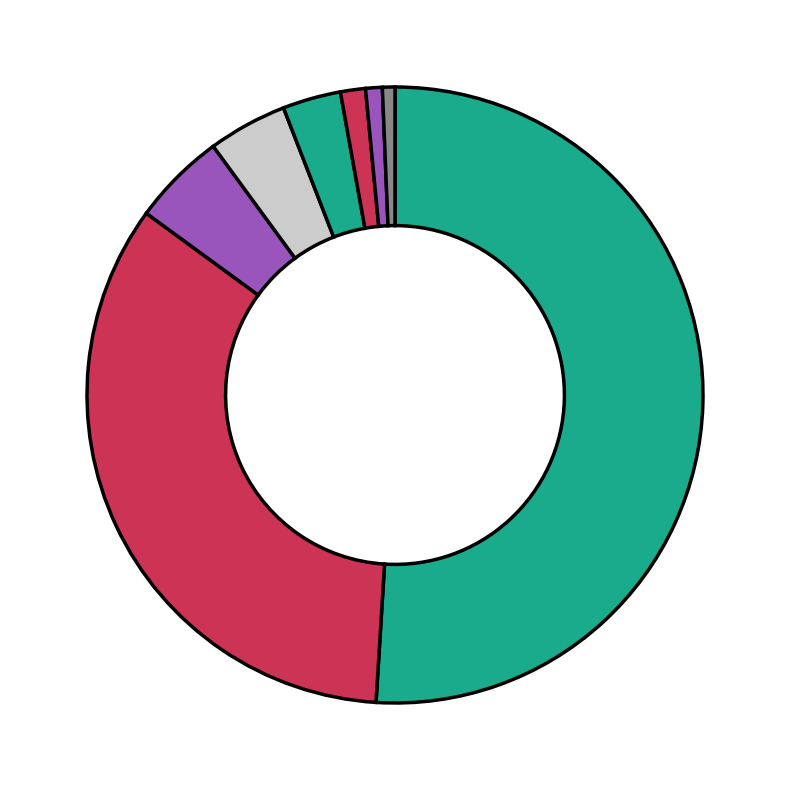

How many segments does this pie chart have?

8